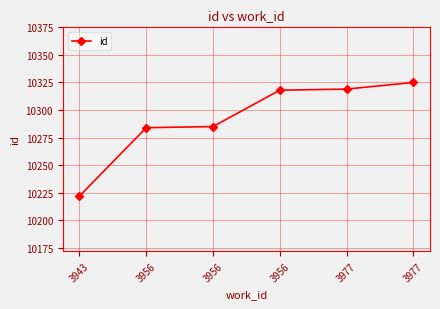

What is the difference between the maximum and minimum values?

103